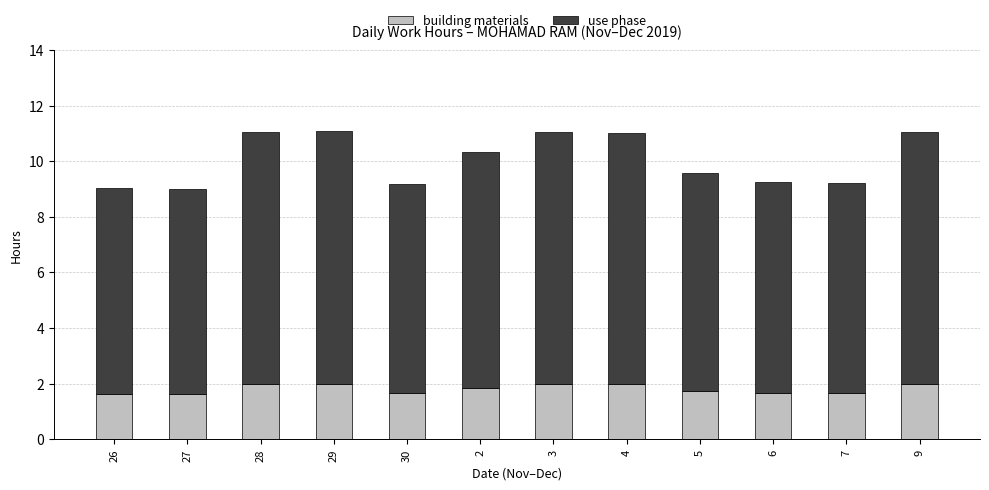

What is the total value across all series at 26?

9.1